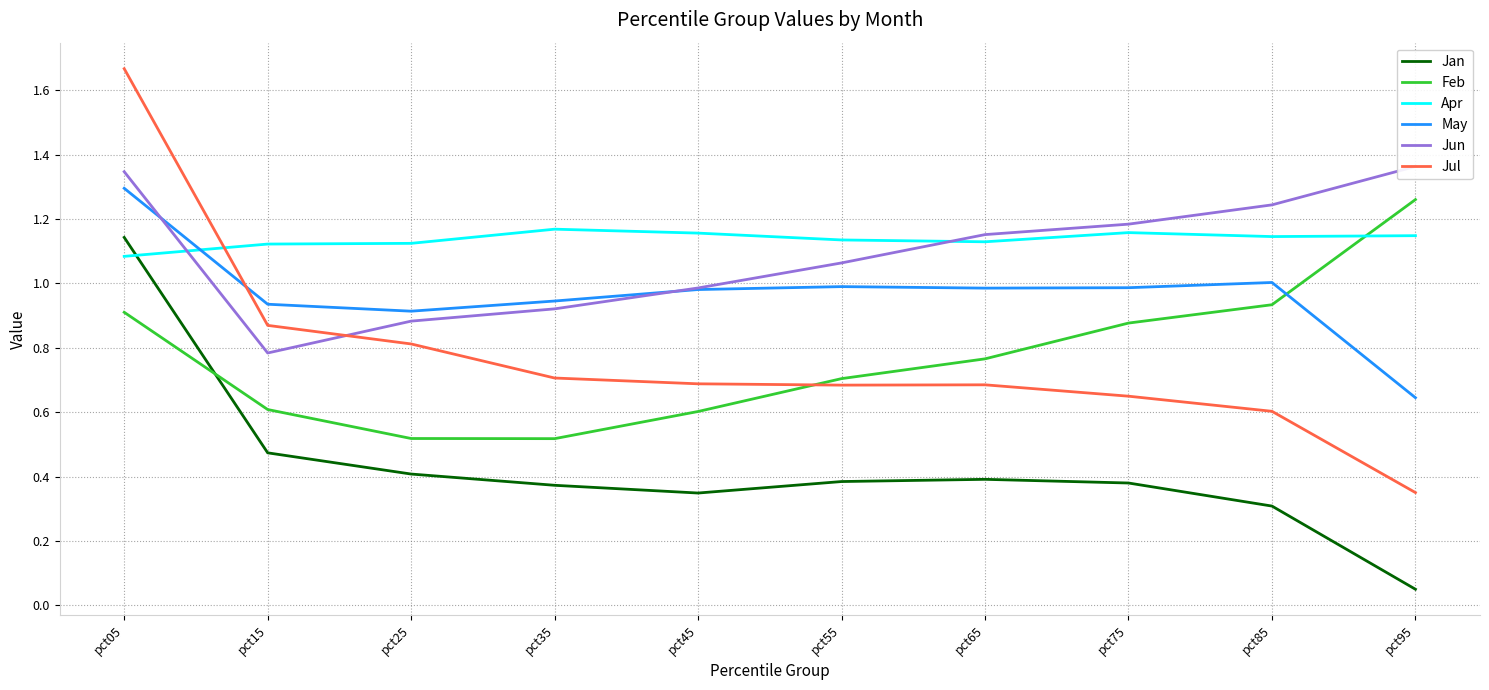

Where do Jun and Apr first cross each other?

pct05 and pct15